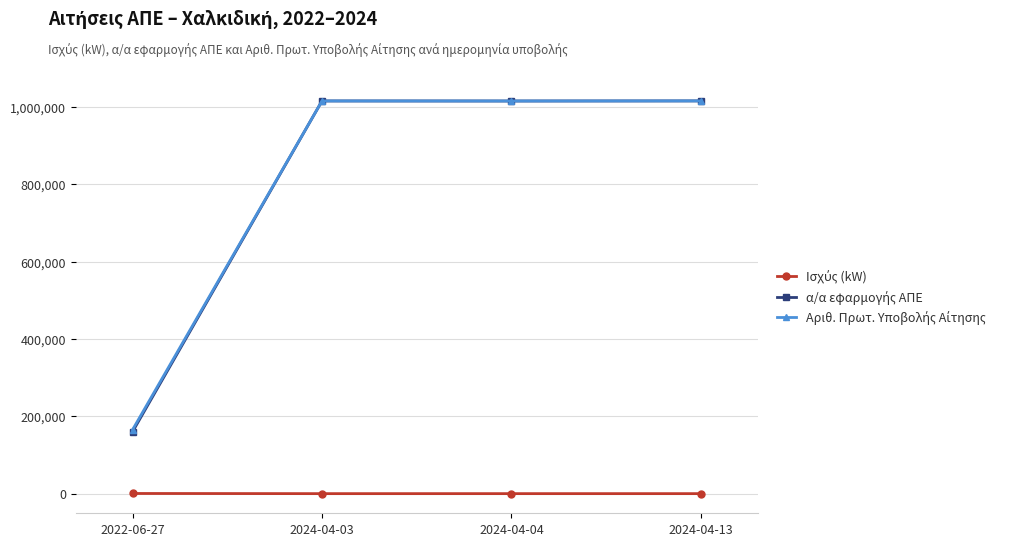

What is the maximum value shown in the chart?

1015510.0